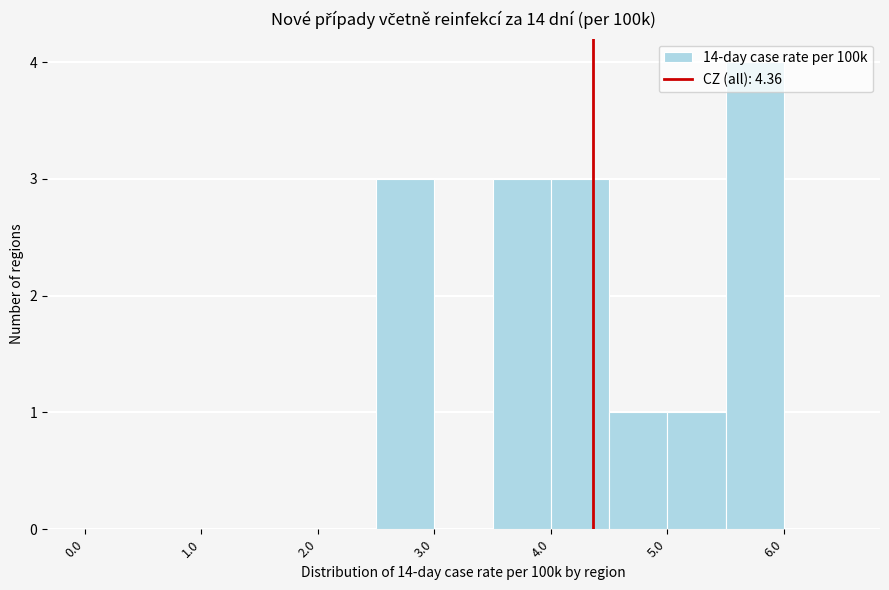

What is the height of the bar covering 5.5 to 6.0 on the x-axis? The values are not printed on the chart, so give them approximately, as read against the axis.

4